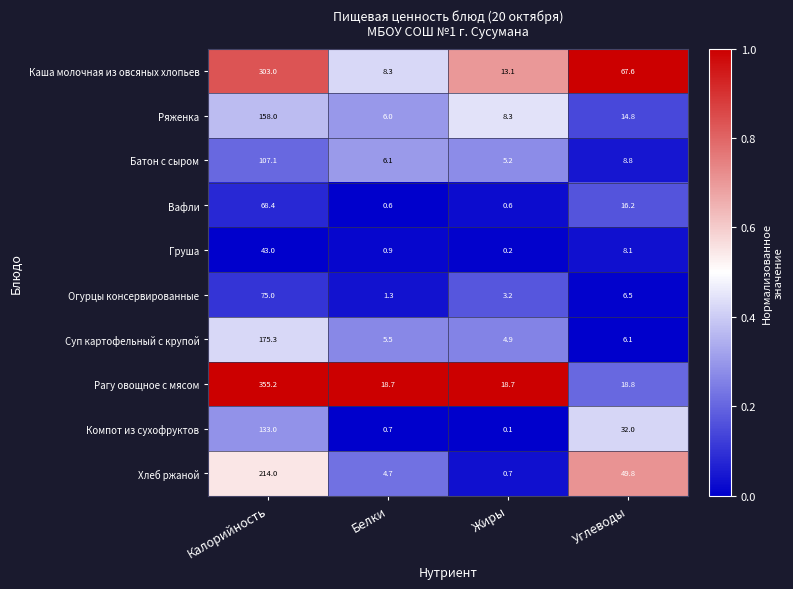

At how many categories does at least one series exceed 0?

4